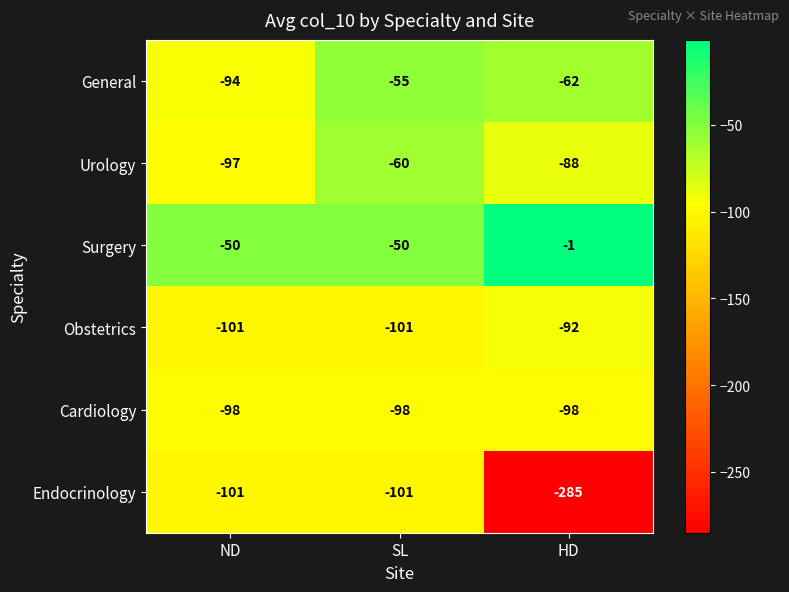

How many series are shown in this chart?

6